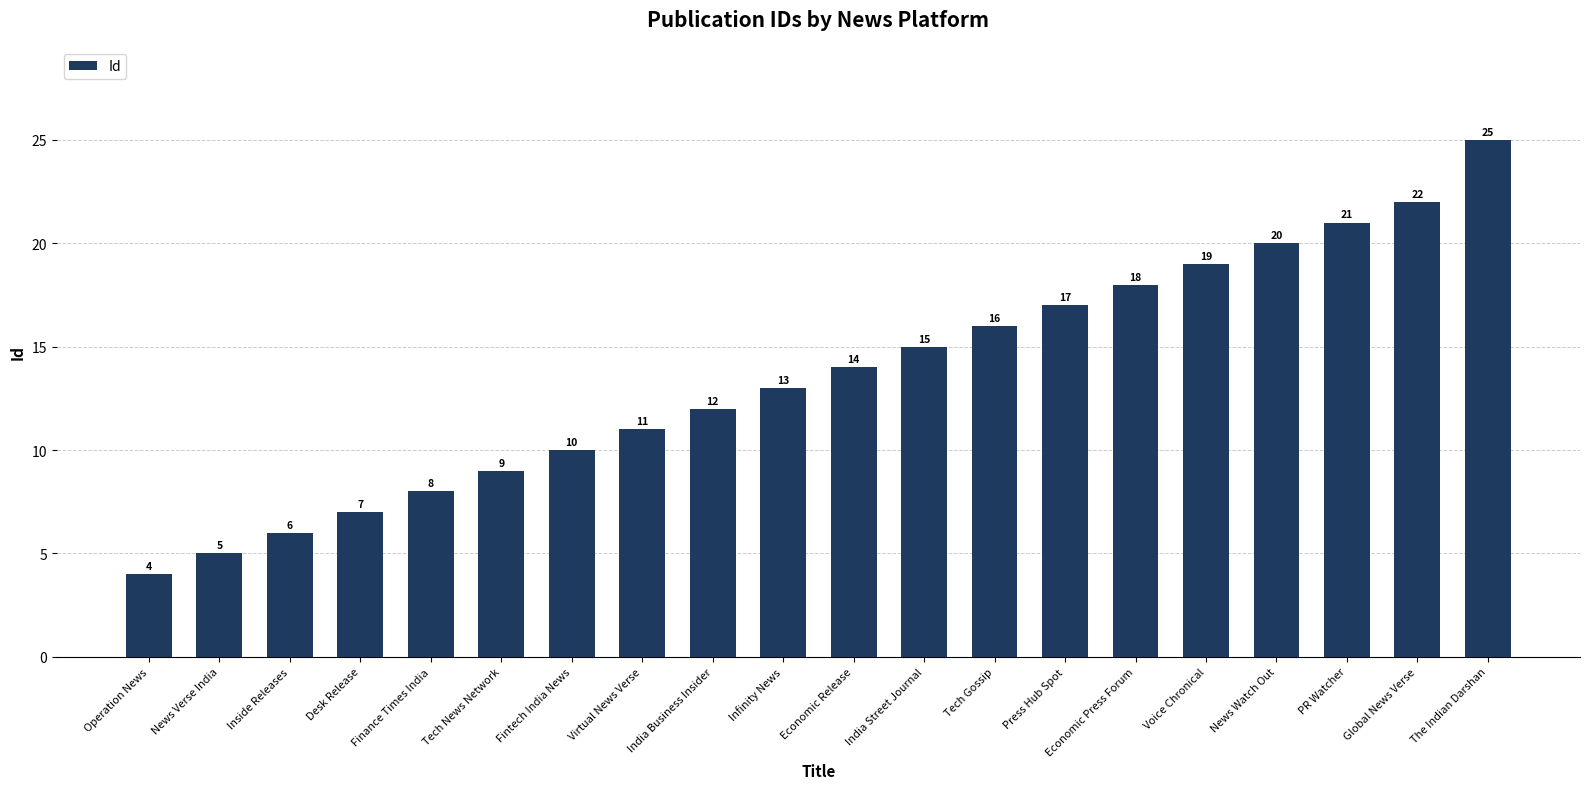

List the labels in order of value, smallest first.

Operation News, News Verse India, Inside Releases, Desk Release, Finance Times India, Tech News Network, Fintech India News, Virtual News Verse, India Business Insider, Infinity News, Economic Release, India Street Journal, Tech Gossip, Press Hub Spot, Economic Press Forum, Voice Chronical, News Watch Out, PR Watcher, Global News Verse, The Indian Darshan